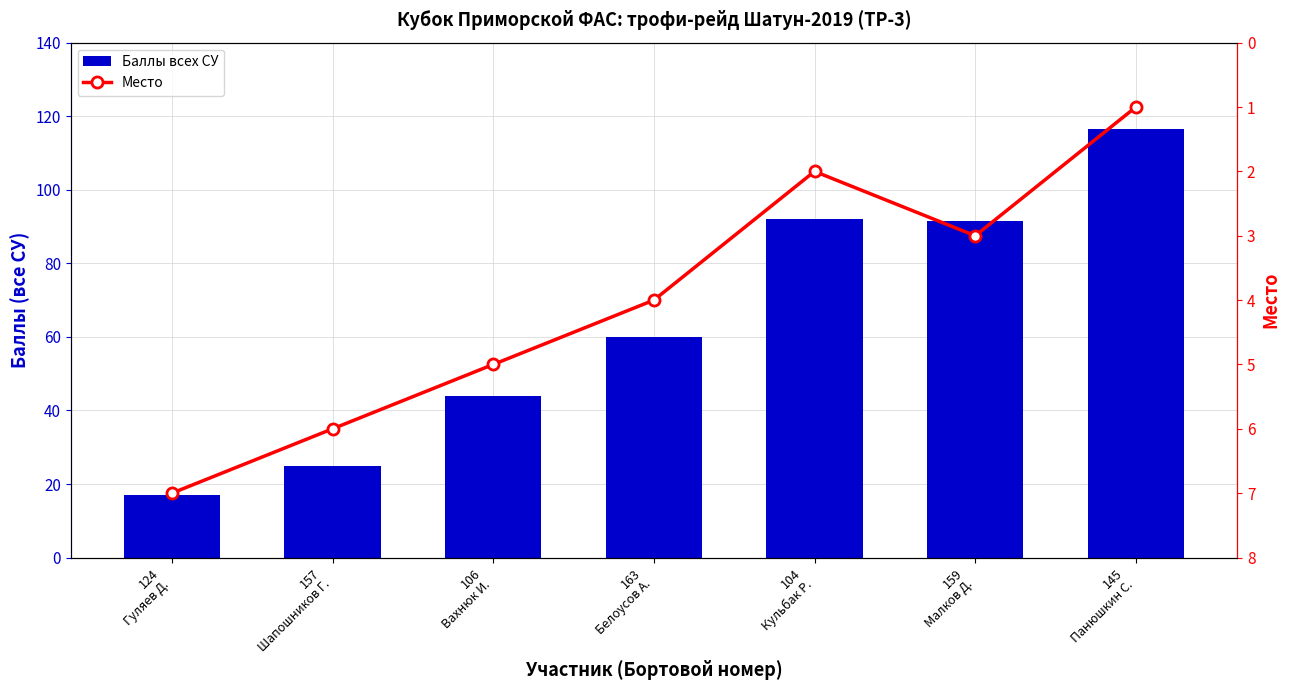

Rank the series at 106
Вахнюк И. from lowest to highest value.

Место, Баллы всех СУ